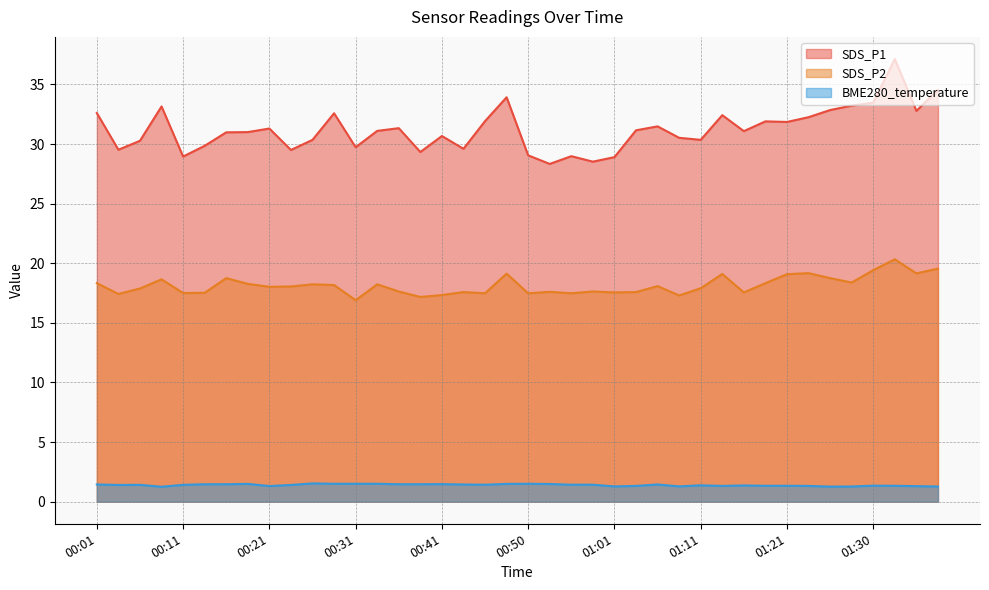

Reading left to right, transcribe all the data shown in this chart.

SDS_P1: 00:01=32.6	00:03=29.5	00:06=30.3	00:08=33.1	00:11=28.9	00:13=29.9	00:16=31.0	00:18=31.0	00:21=31.3	00:23=29.5	00:26=30.4	00:28=32.6	00:31=29.7	00:33=31.1	00:36=31.3	00:38=29.3	00:41=30.7	00:43=29.6	00:46=31.9	00:48=33.9	00:50=29.1	00:53=28.3	00:56=29.0	00:58=28.5	01:01=28.9	01:03=31.1	01:06=31.5	01:08=30.5	01:11=30.4	01:13=32.4	01:16=31.1	01:18=31.9	01:21=31.9	01:23=32.2	01:26=32.9	01:28=33.2	01:30=33.5	01:33=37.1	01:35=32.8	01:38=34.5
SDS_P2: 00:01=18.3	00:03=17.4	00:06=17.9	00:08=18.6	00:11=17.5	00:13=17.5	00:16=18.8	00:18=18.3	00:21=18.0	00:23=18.1	00:26=18.2	00:28=18.2	00:31=16.9	00:33=18.2	00:36=17.6	00:38=17.2	00:41=17.3	00:43=17.6	00:46=17.5	00:48=19.1	00:50=17.5	00:53=17.6	00:56=17.5	00:58=17.6	01:01=17.6	01:03=17.6	01:06=18.1	01:08=17.3	01:11=17.9	01:13=19.1	01:16=17.6	01:18=18.3	01:21=19.1	01:23=19.2	01:26=18.8	01:28=18.4	01:30=19.4	01:33=20.3	01:35=19.1	01:38=19.6
BME280_temperature: 00:01=1.4	00:03=1.4	00:06=1.4	00:08=1.2	00:11=1.4	00:13=1.5	00:16=1.5	00:18=1.5	00:21=1.3	00:23=1.4	00:26=1.5	00:28=1.5	00:31=1.5	00:33=1.5	00:36=1.5	00:38=1.5	00:41=1.5	00:43=1.4	00:46=1.4	00:48=1.5	00:50=1.5	00:53=1.5	00:56=1.4	00:58=1.4	01:01=1.3	01:03=1.3	01:06=1.4	01:08=1.3	01:11=1.4	01:13=1.3	01:16=1.4	01:18=1.3	01:21=1.3	01:23=1.3	01:26=1.3	01:28=1.3	01:30=1.3	01:33=1.3	01:35=1.3	01:38=1.3